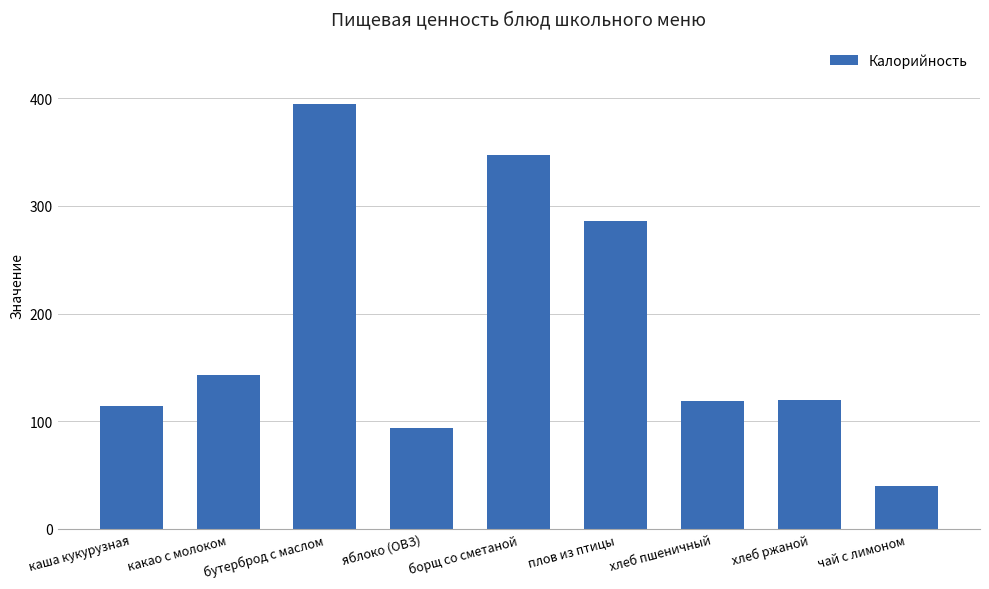

What position from the left is борщ со сметаной?

5